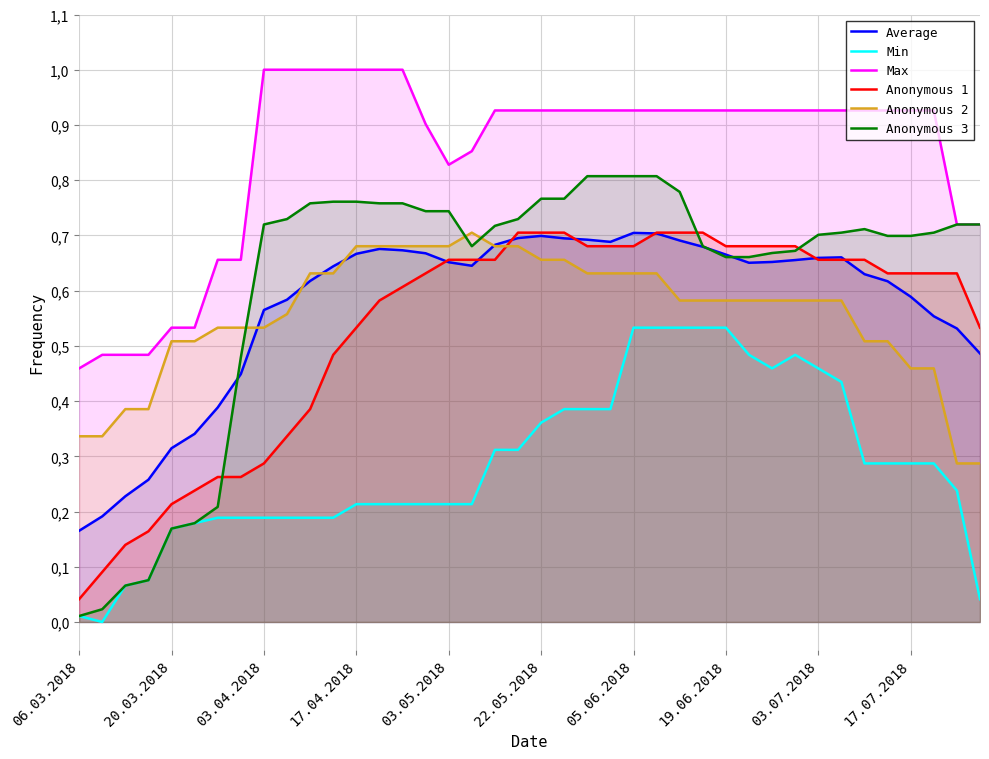

True or false: Min and Anonymous 1 intersect in this chart.

False